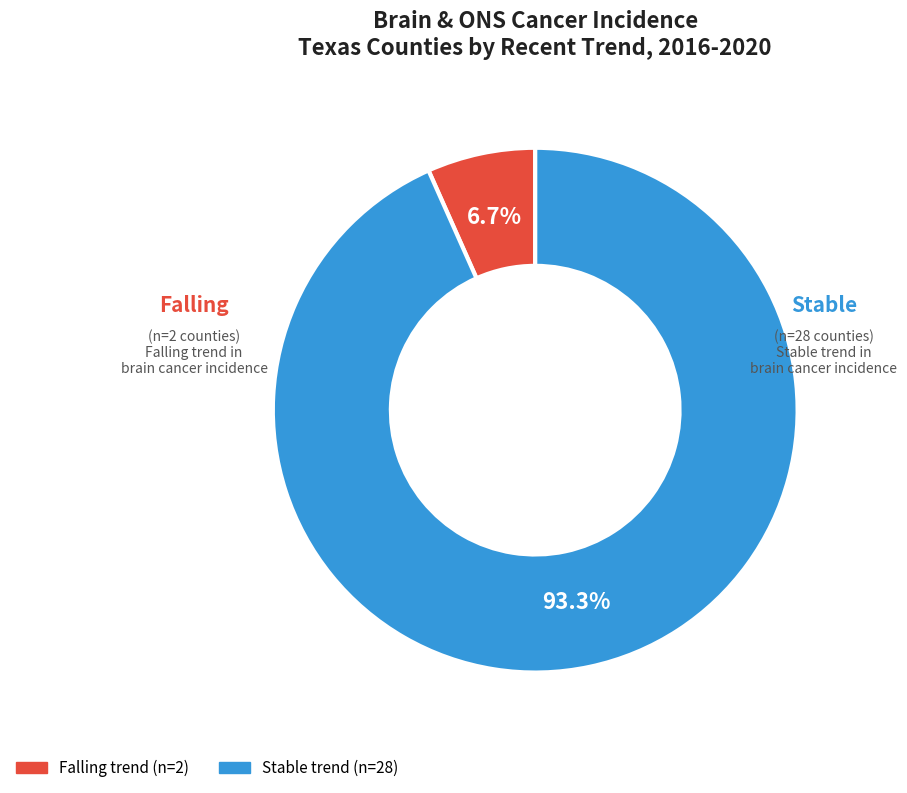

How many slices are in this pie chart?

2